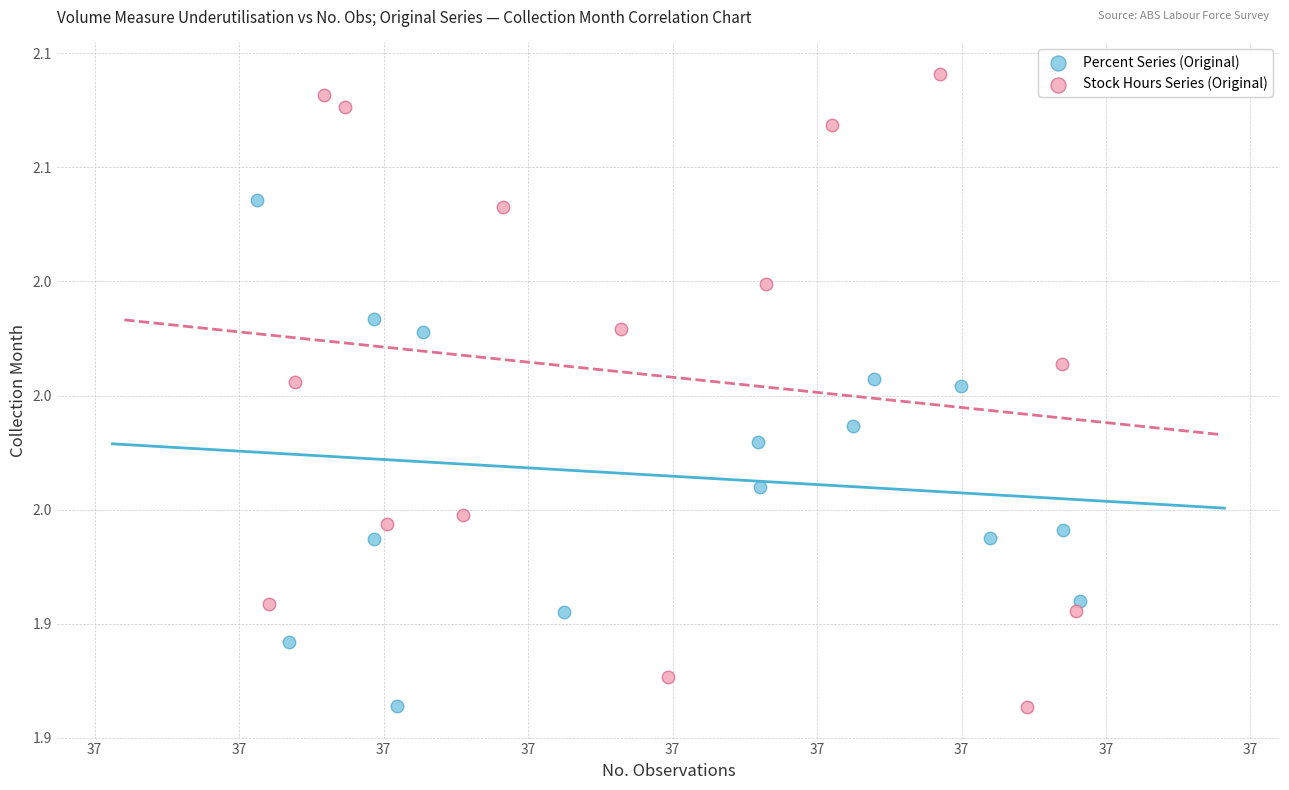

What are all the series names shown in the legend?

Percent Series (Original), Stock Hours Series (Original)